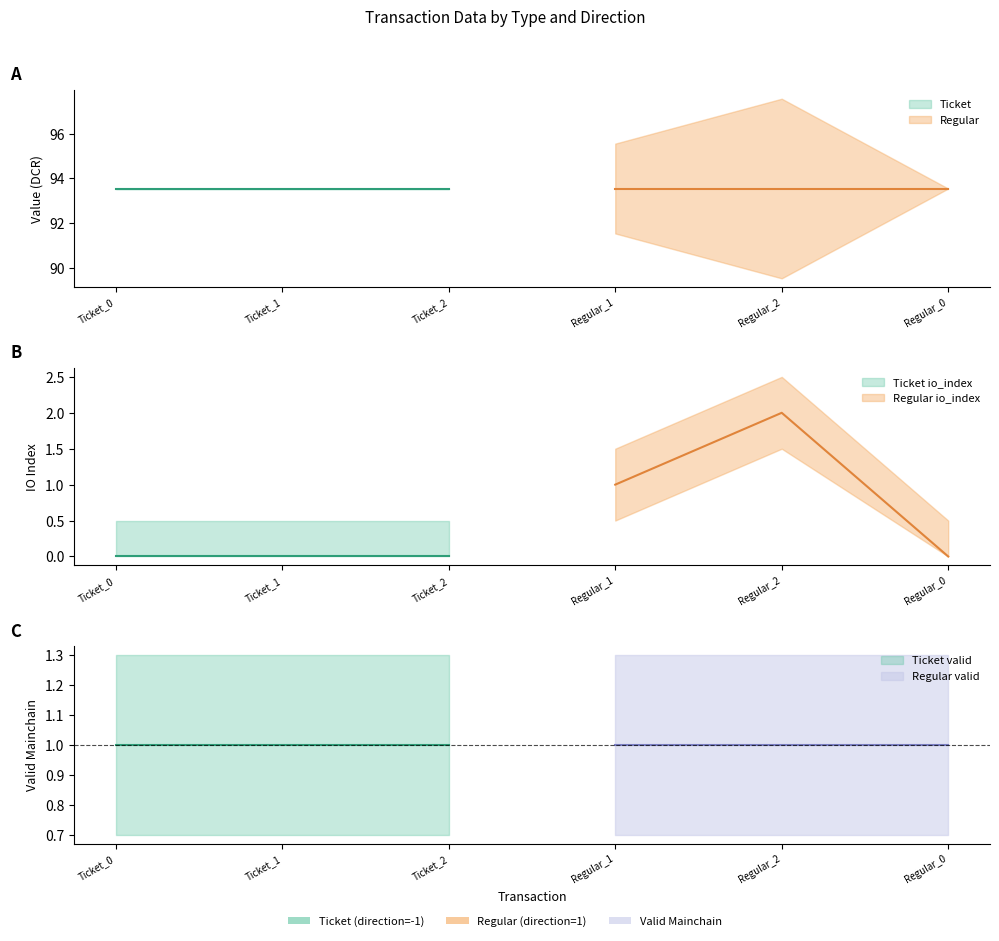

Between Regular_0 and Regular_2, which is larger?

Regular_2